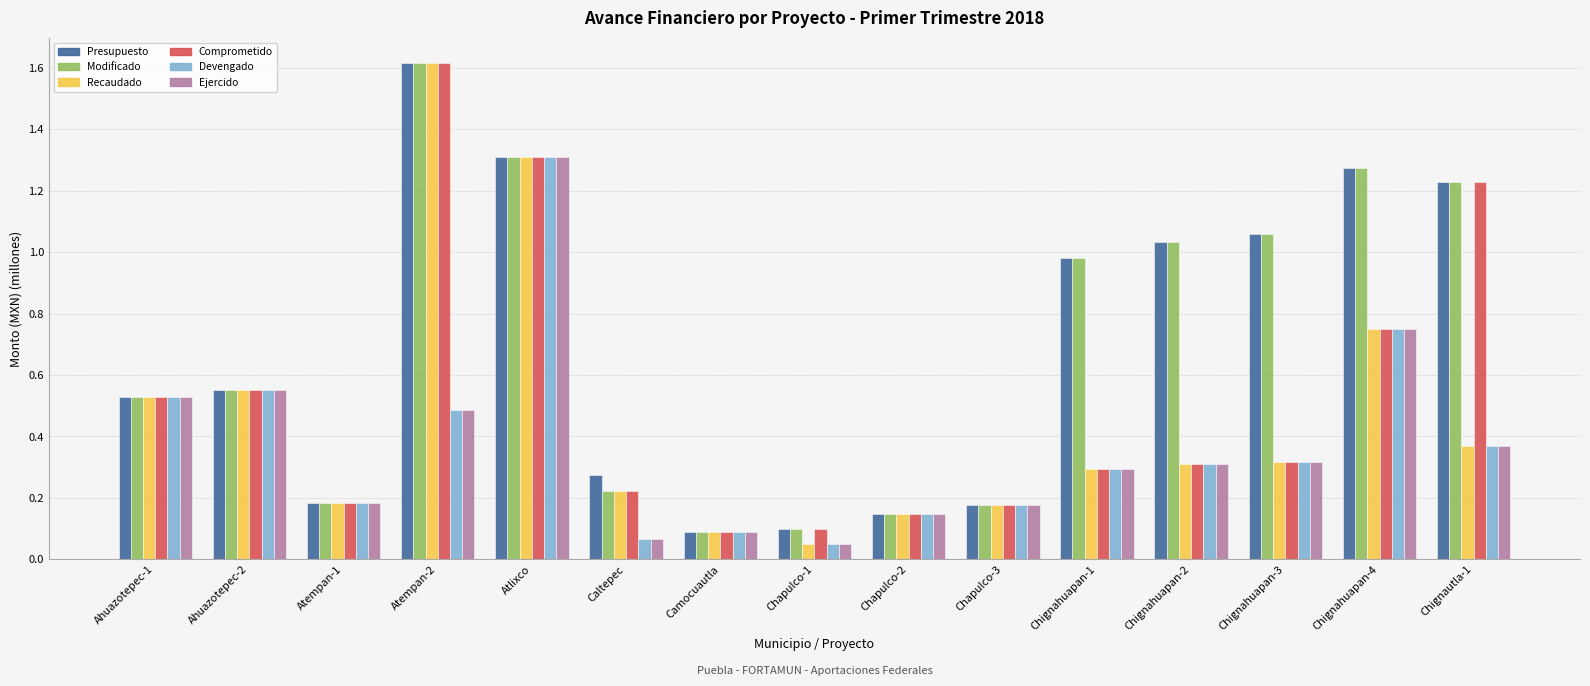

What is the difference between the maximum and minimum values in the Comprometido series?

1.5